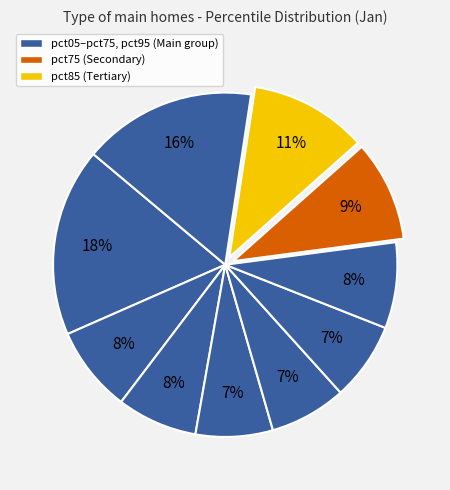

How many slices are in this pie chart?

10